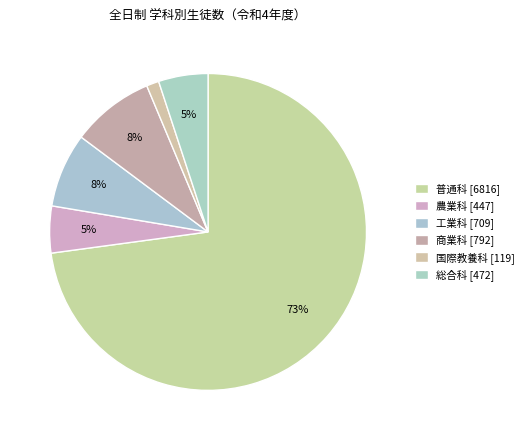

How many slices are in this pie chart?

6